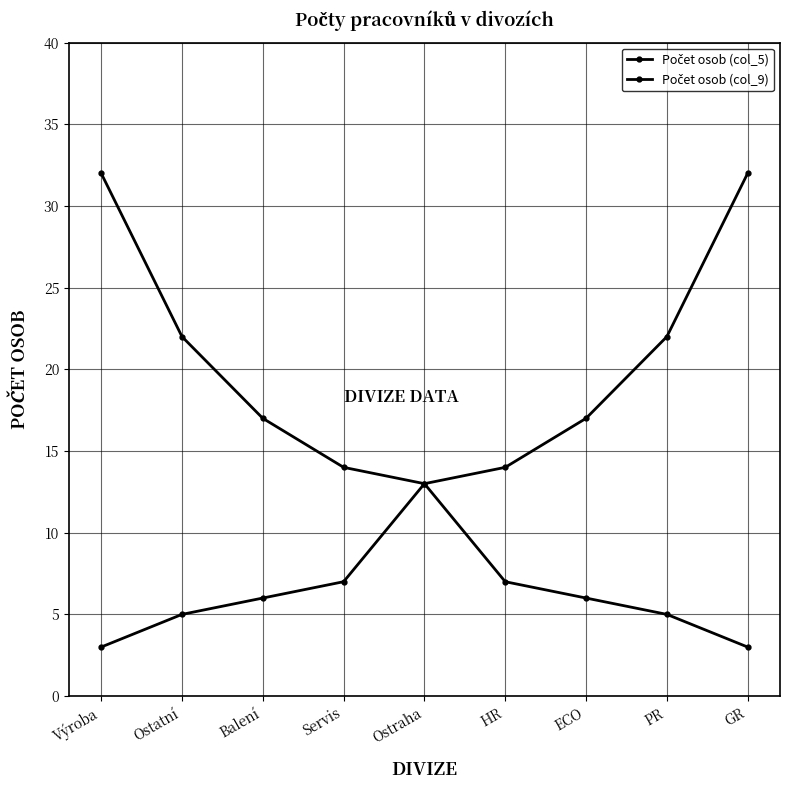

Is it true that Počet osob (col_9) equals 10 at Servis?

False